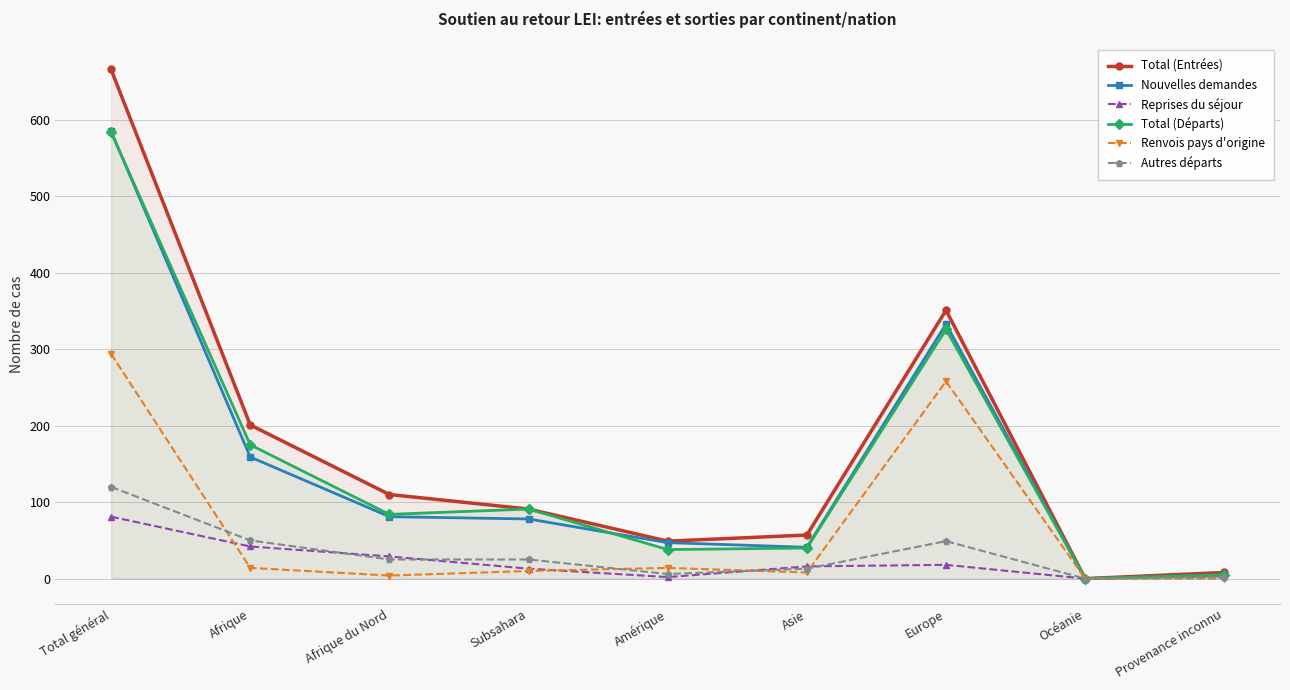

What is the value of the Total (Entrées) point at the 6th from the left?

57